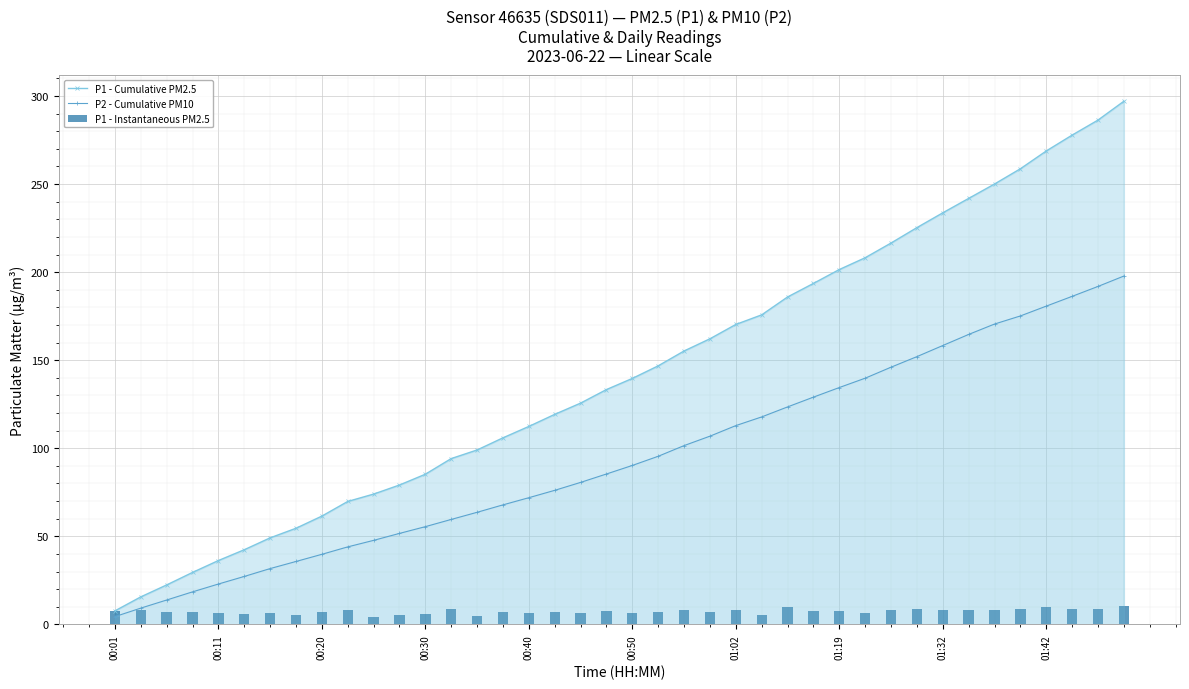

What is the approximate value of P2 - Cumulative PM10 at 31?

152.0